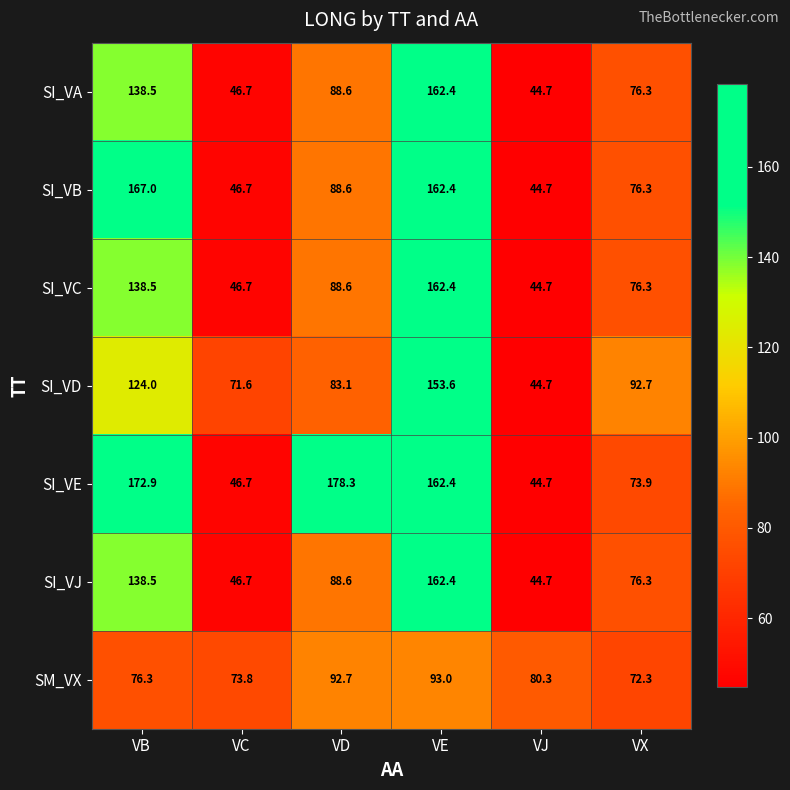

Is it true that SI_VA equals 162.4 at VE?

True